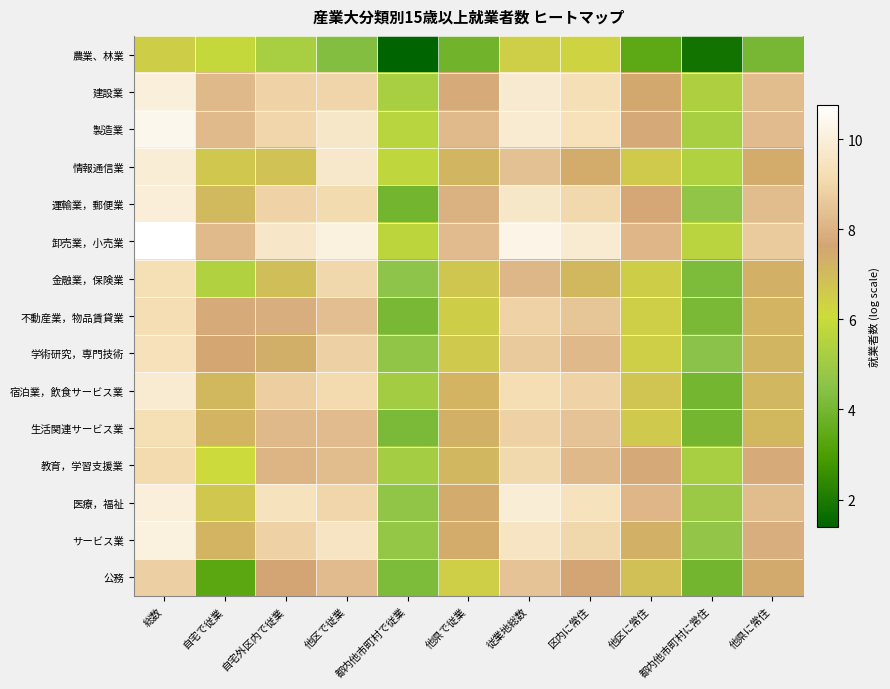

At which category is the sum across all series the highest?

総数